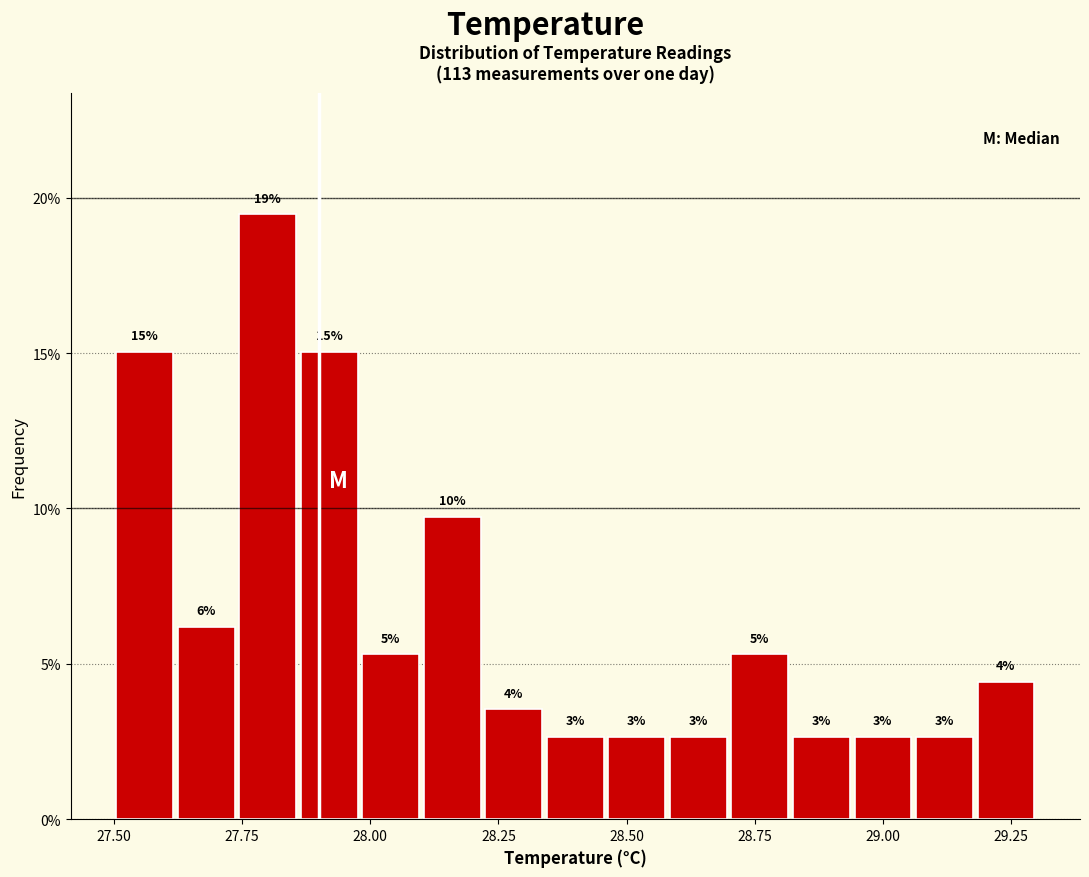

Read against the x-axis, roughly where is the centre of the tallest bar?

27.80